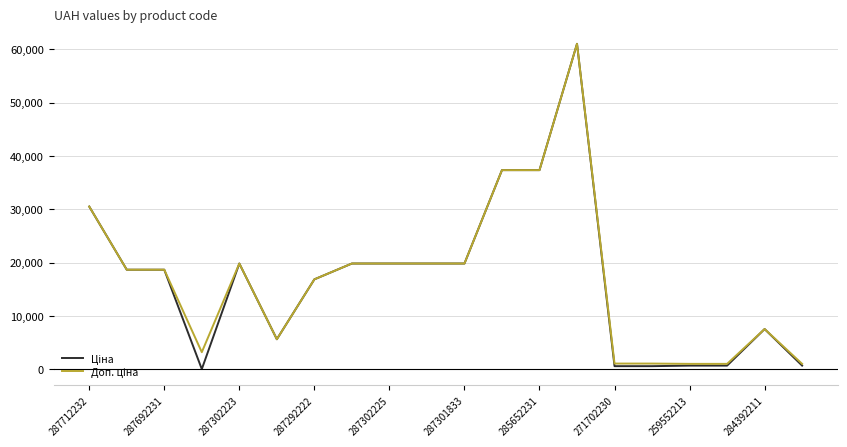

True or false: Доп. ціна and Ціна cross at least once.

False